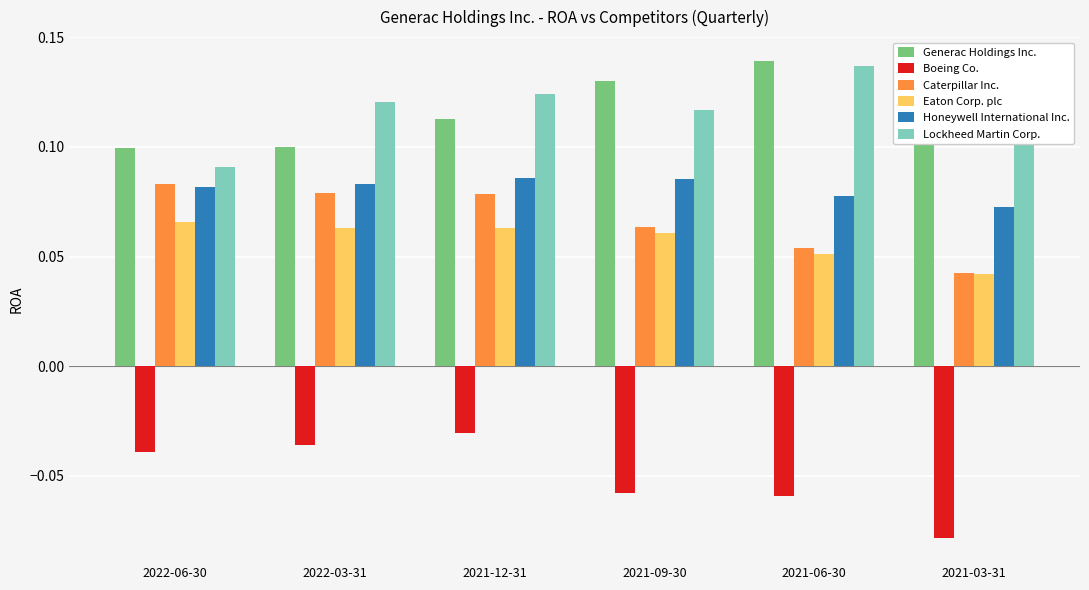

What is the sum of all Boeing Co. values?

-0.3